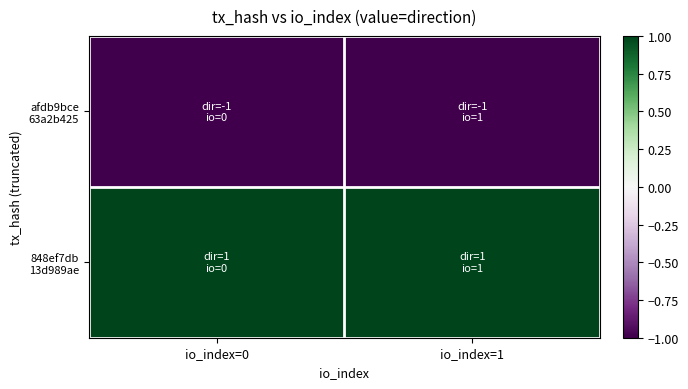

Which series has the largest total across all categories?

848ef7db 13d989ae